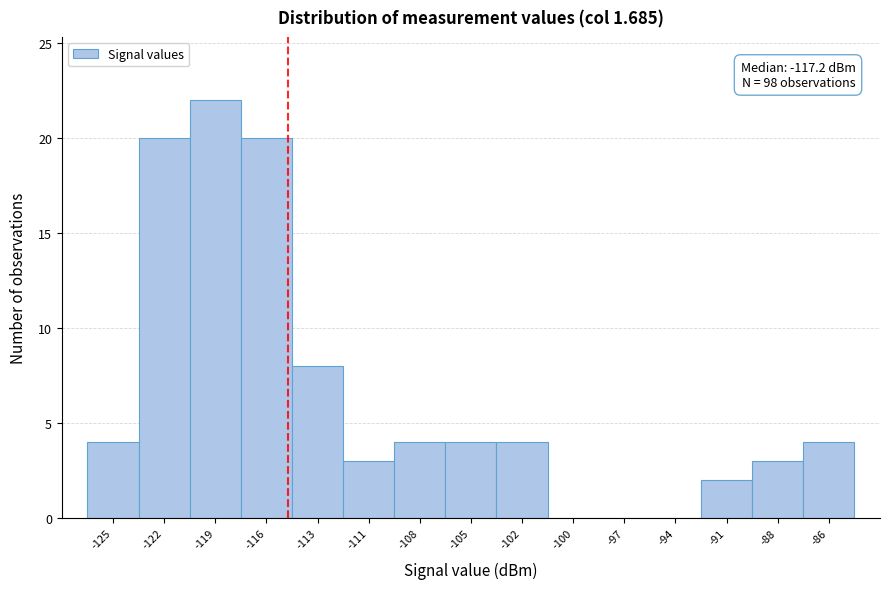

Reading left to right, extract all data points from this chart.

-125=4	-122=20	-119=22	-116=20	-113=8	-111=3	-108=4	-105=4	-102=4	-100=0	-97=0	-94=0	-91=2	-88=3	-86=4